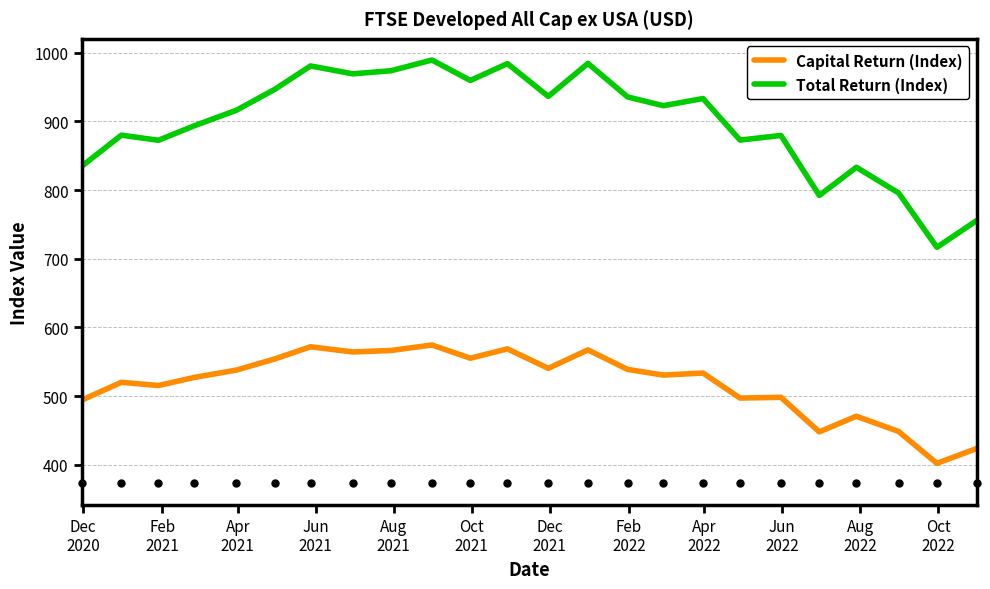

Which series has the largest total across all categories?

Total Return (Index)